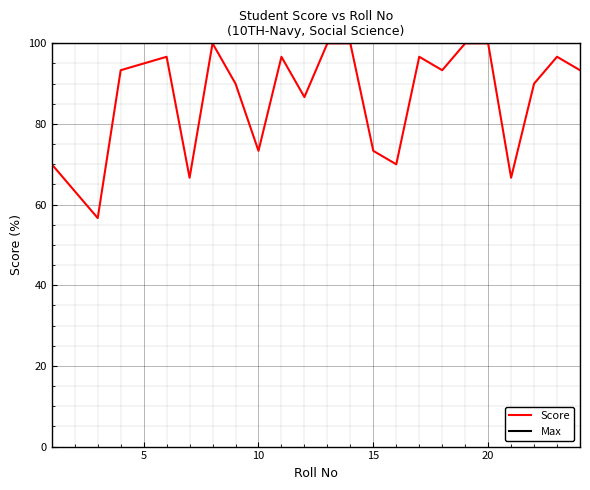

What are all the series names shown in the legend?

Score, Max